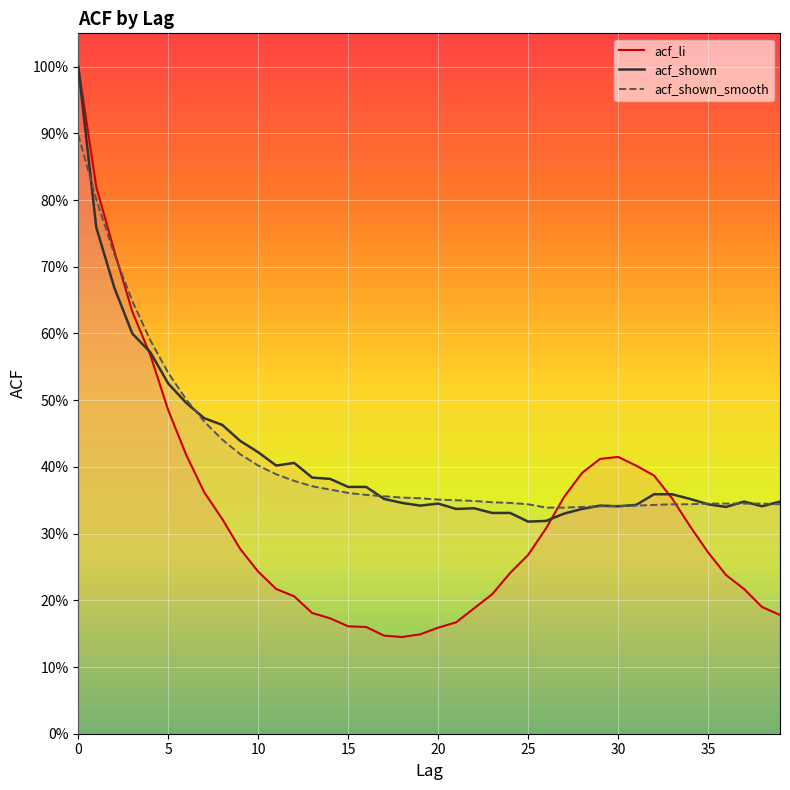

What is the average value of the acf_shown series?

0.4